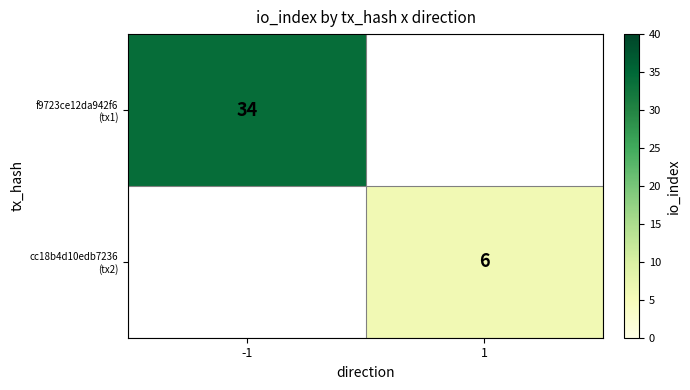

True or false: cc18b4d10edb7236 (tx2) has a value of 6.0 at 1.

True